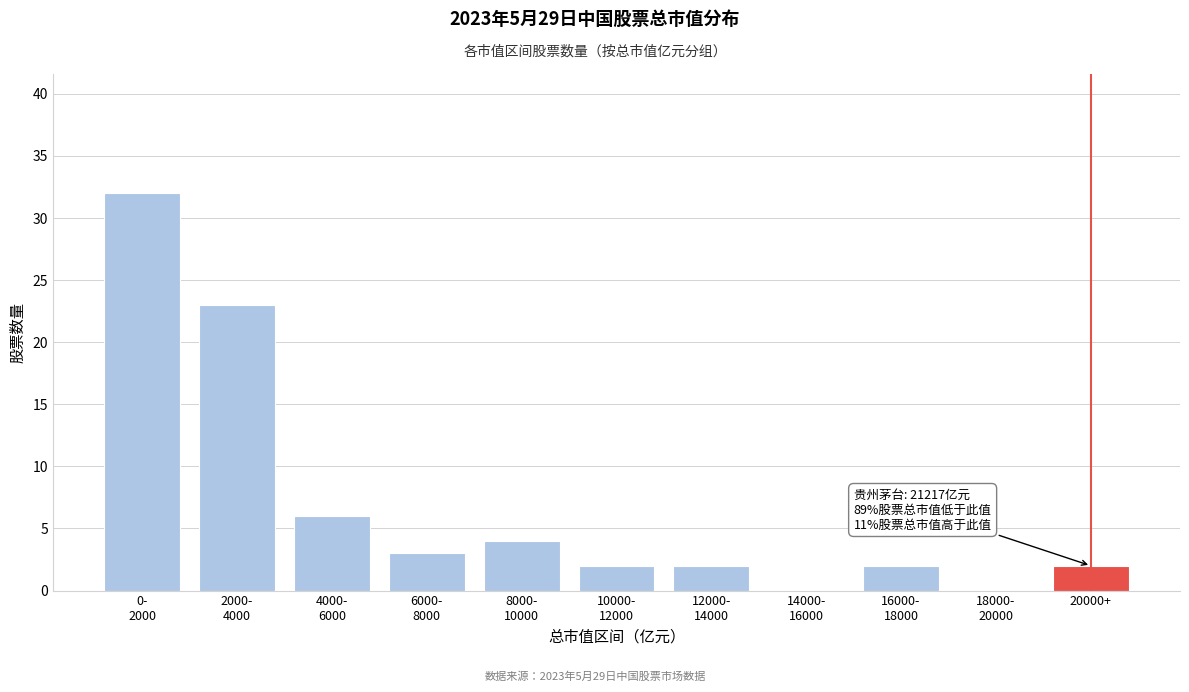

What is the greatest value displayed?

32